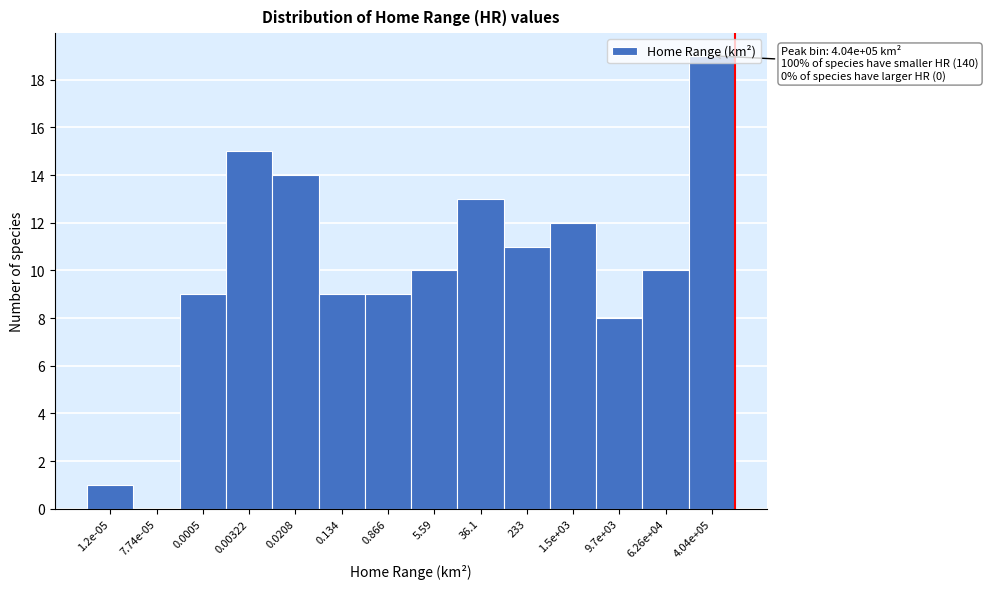

What is the greatest value displayed?

19